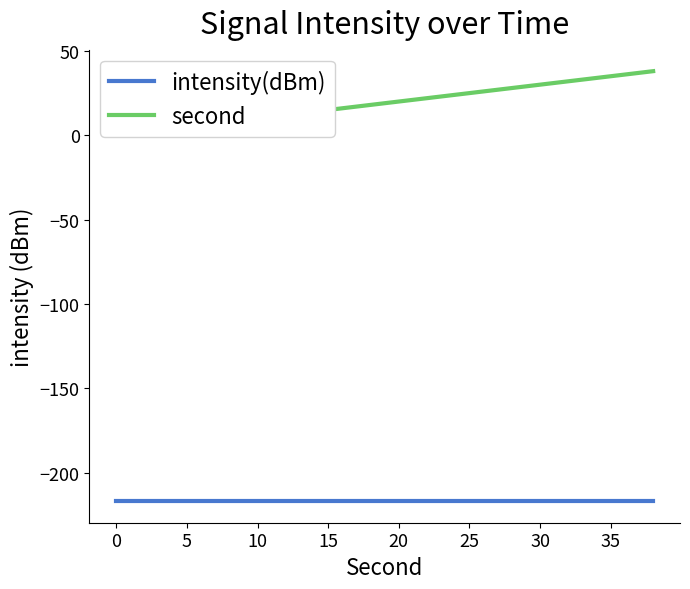

Is this an area chart (filled region under the line)?

No